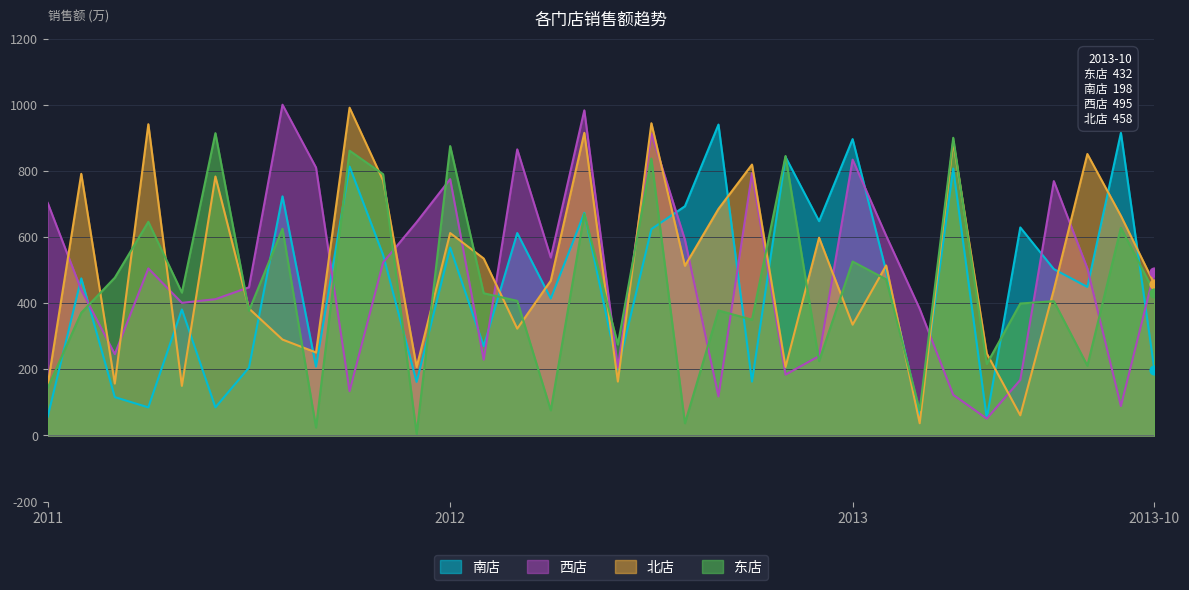

Which series reaches the maximum Y coordinate?

西店